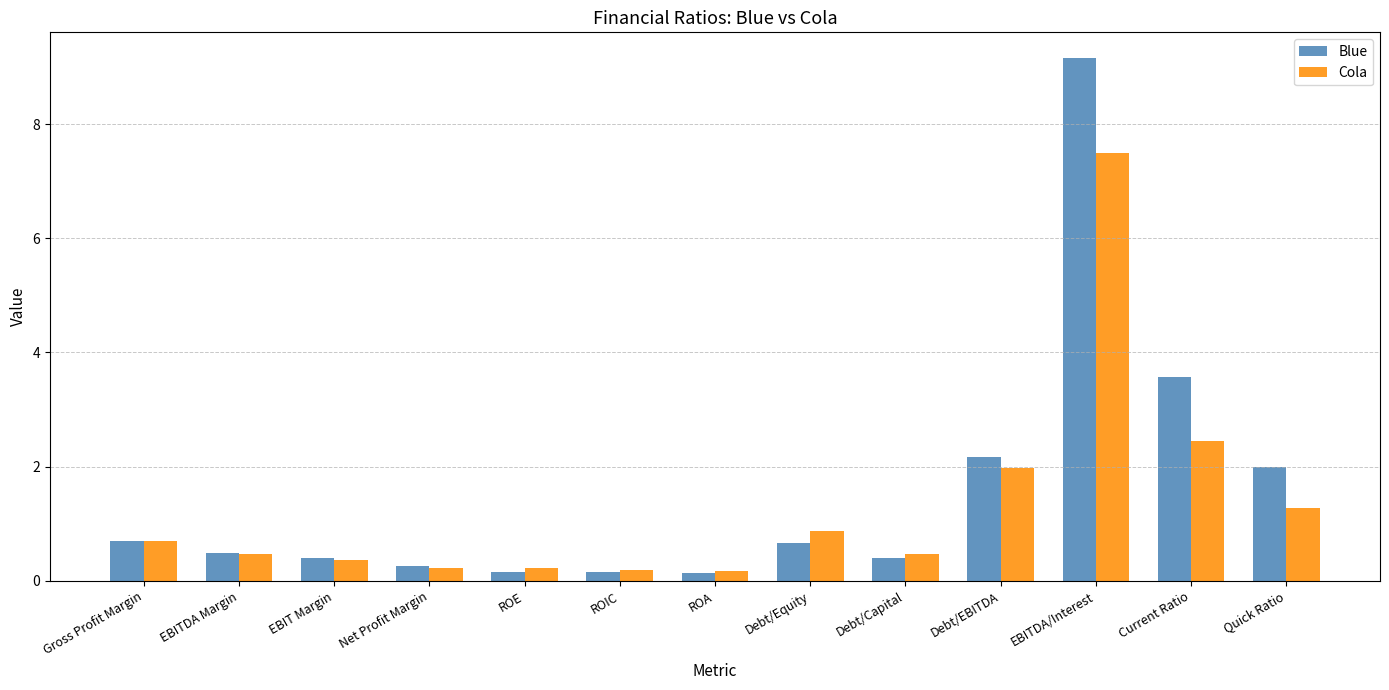

What is the maximum value for Blue?

9.1